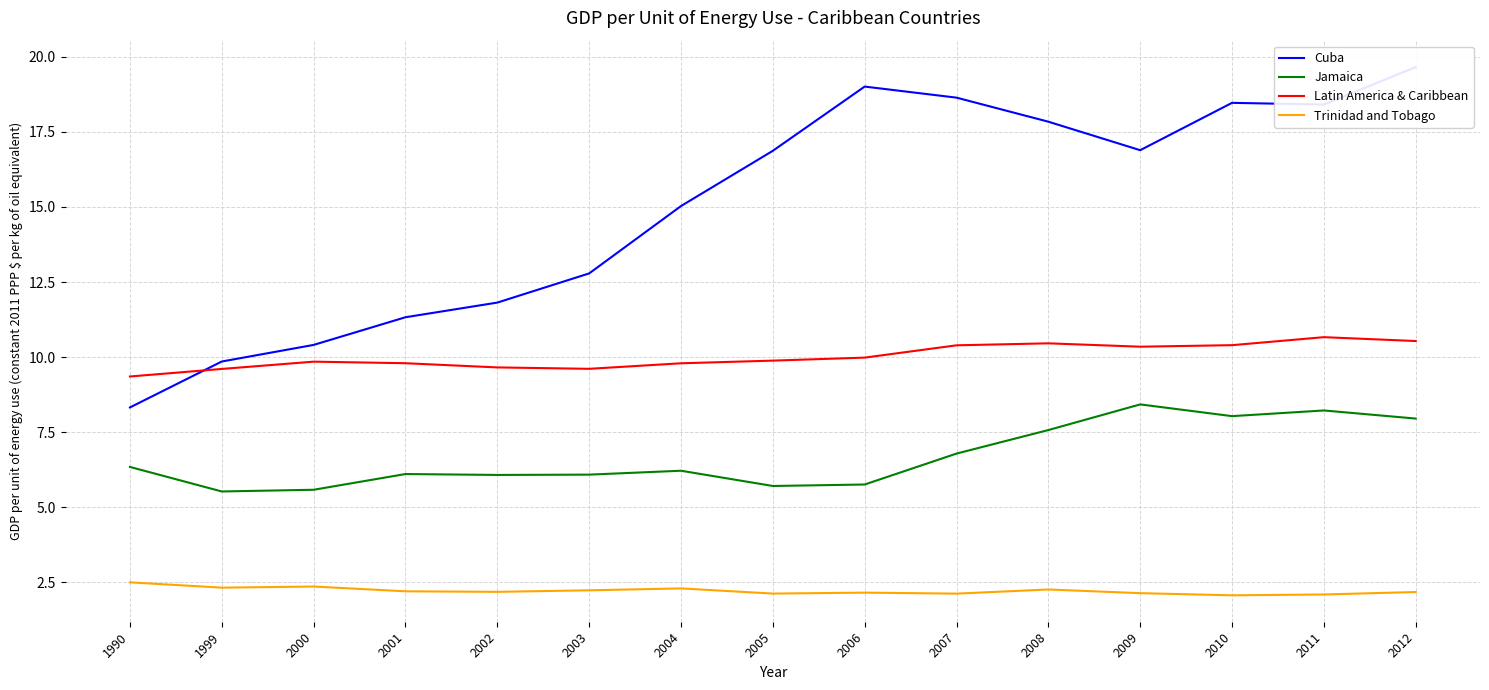

What is the difference between the Trinidad and Tobago values at 2008 and 2006?

0.1